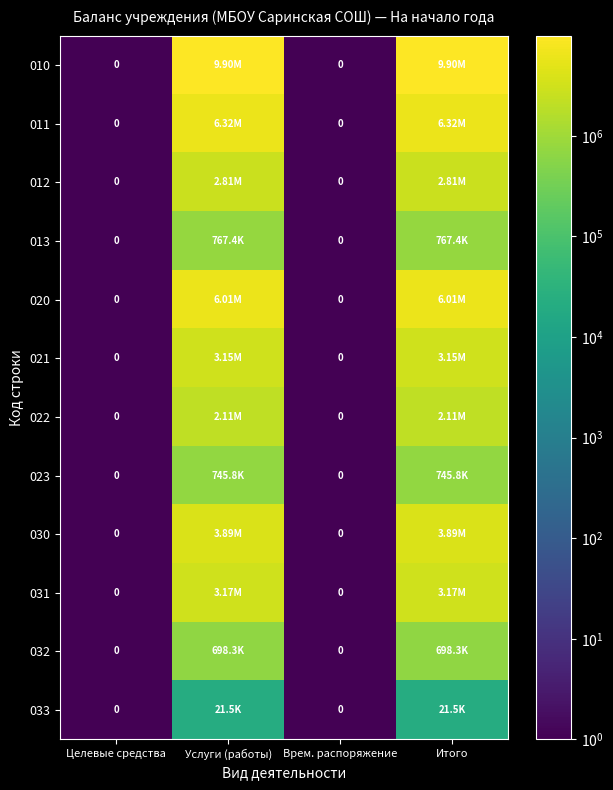

The value of 020 at Целевые средства is 0.1. True or false?

False